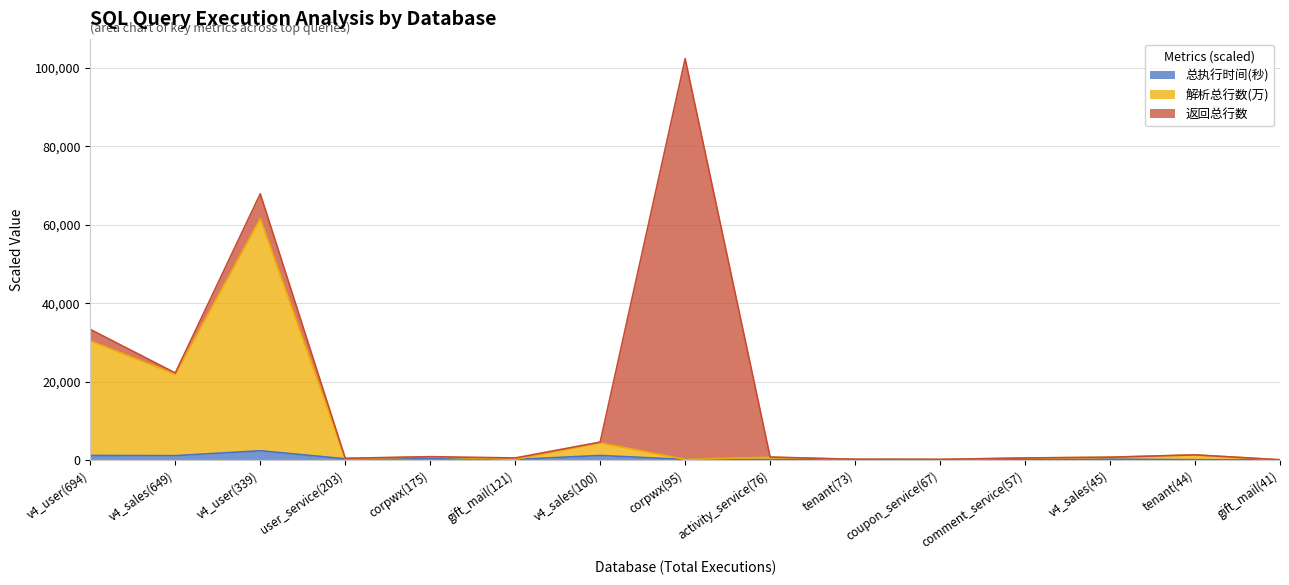

Does the chart display data point markers on the line(s)?

No